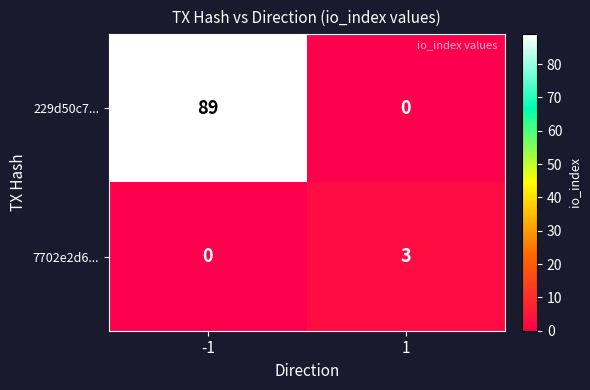

What is the difference between the 7702e2d6... values at 1 and -1?

3